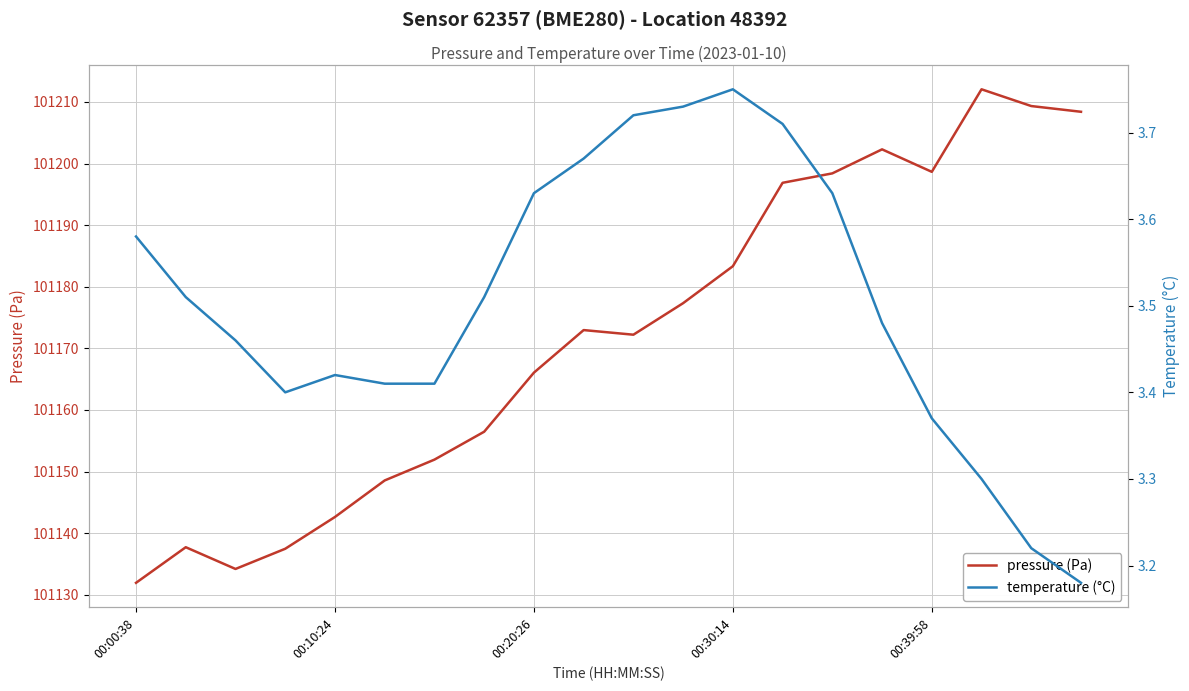

Count the temperature (°C) values in the range 3 to 4.

20